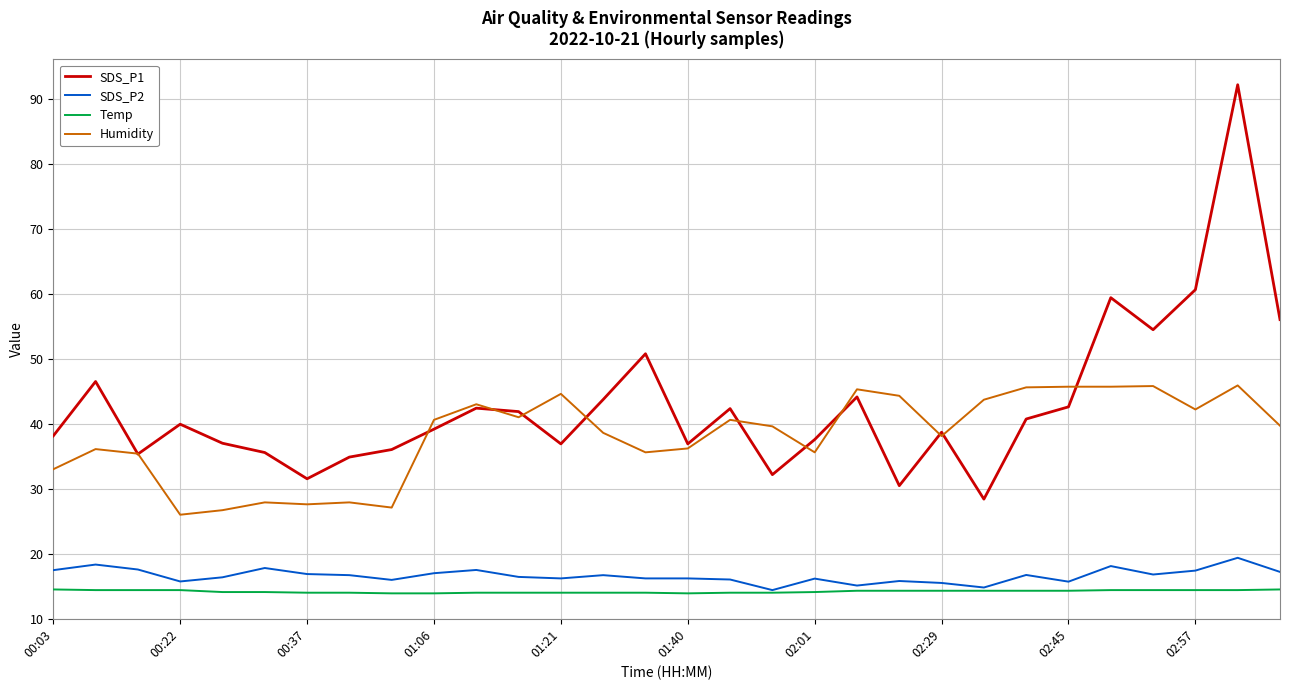

What is the highest value of the Humidity series?

45.9